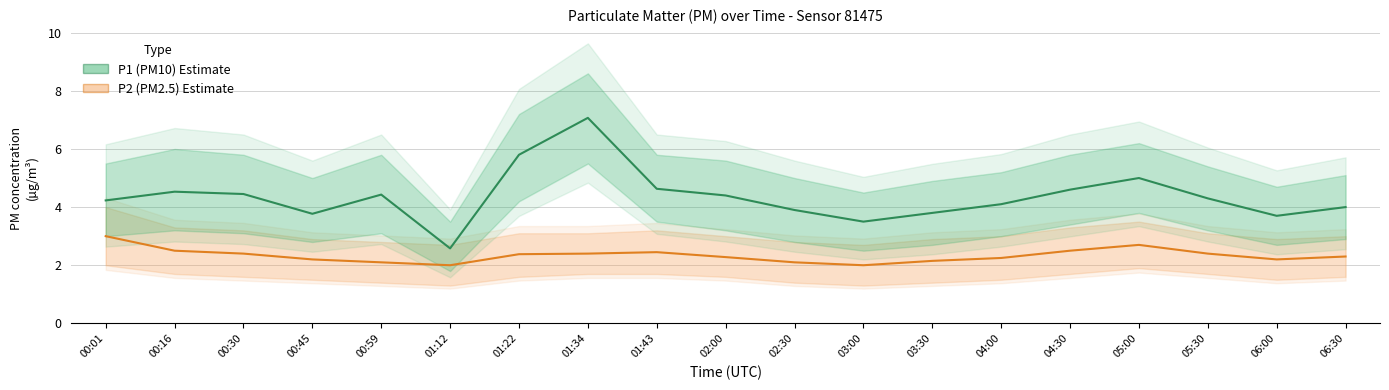

What is the label of the 14th point from the right?

01:12